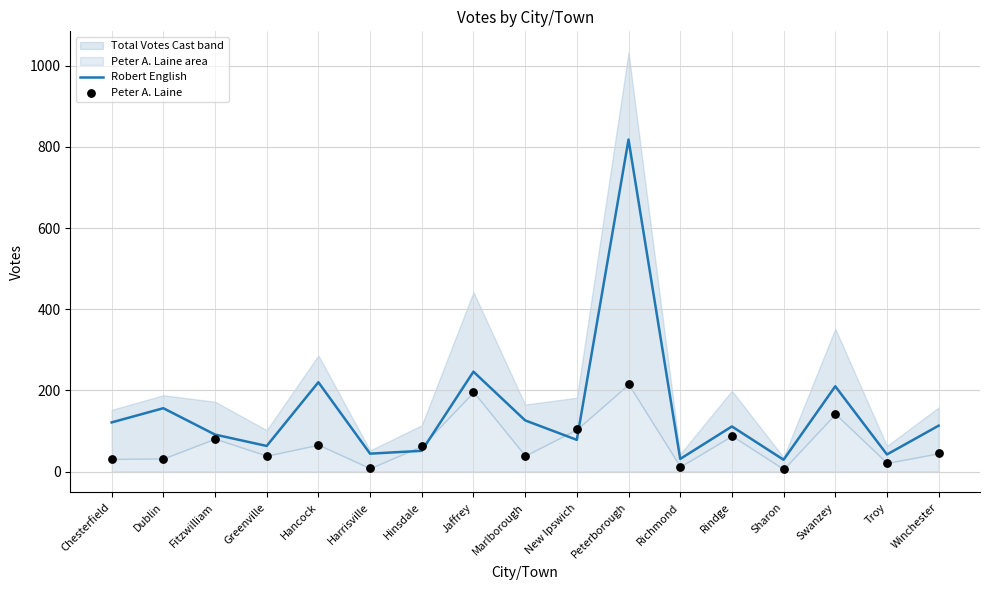

At which category is the sum across all series the highest?

Peterborough